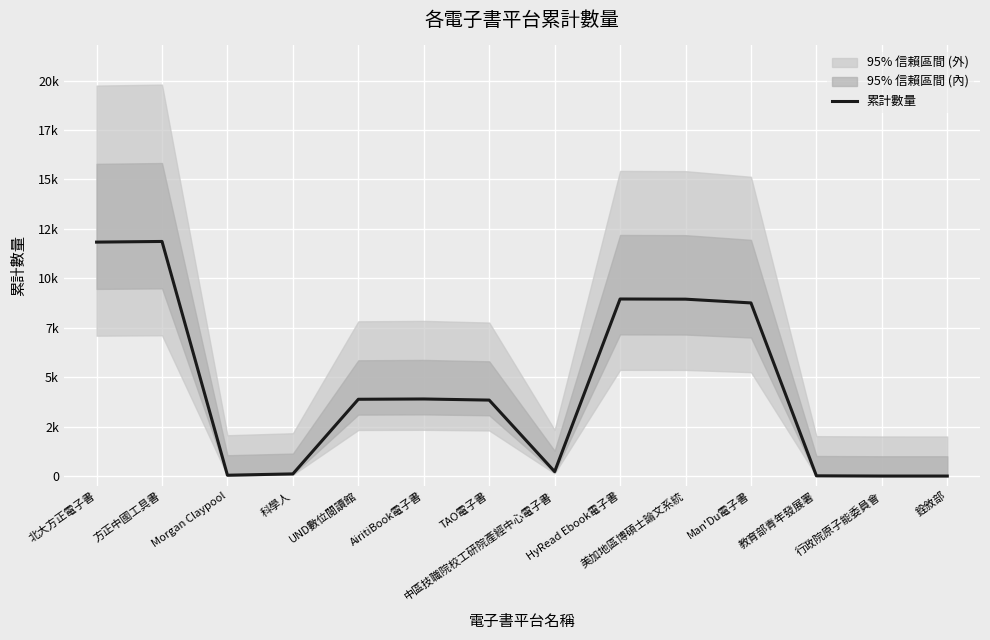

The chart shows a value of 6455.2 at UND數位閱讀館. True or false?

False